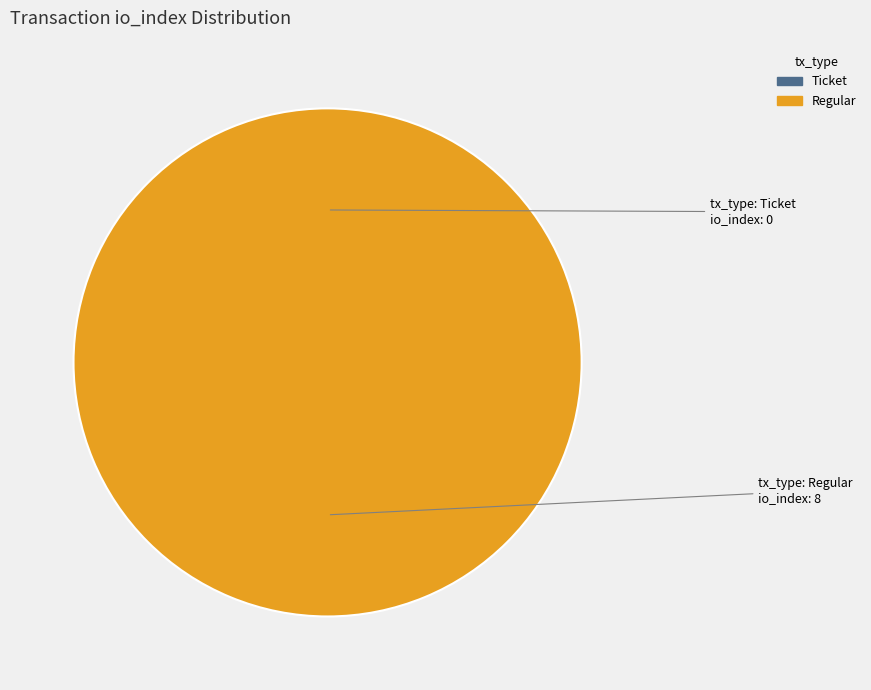

Do Regular (io_index=8) and Ticket (io_index=0) together represent more than half of the pie?

Yes